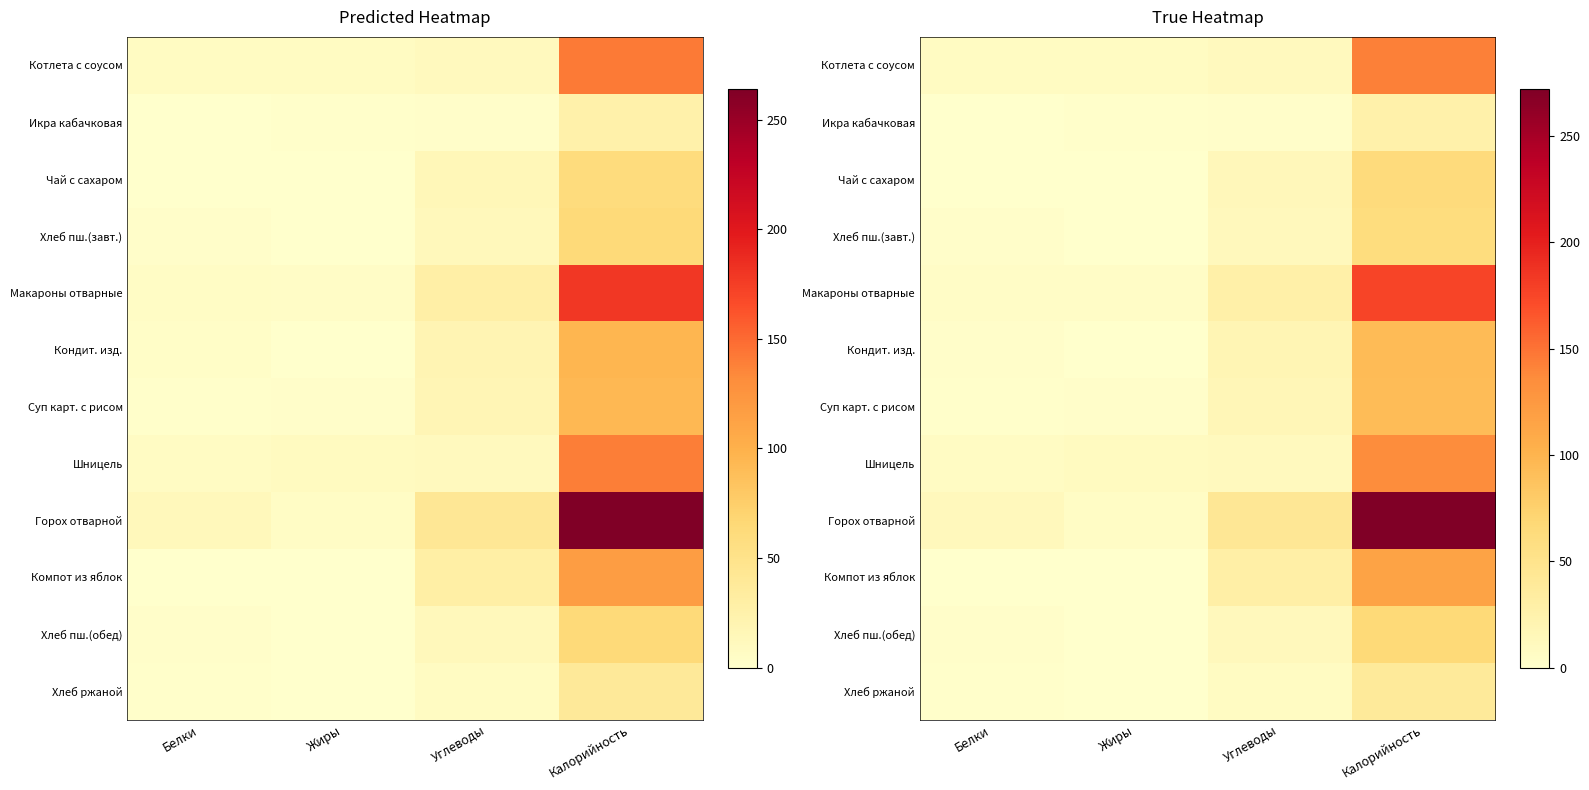

What is the highest value of the Икра кабачковая series?

25.8